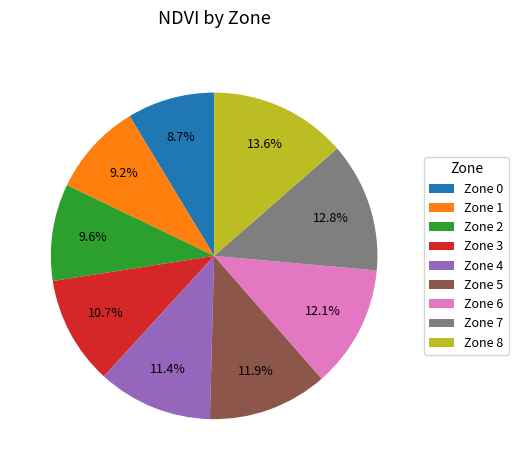

Which slice is the largest?

Zone 8